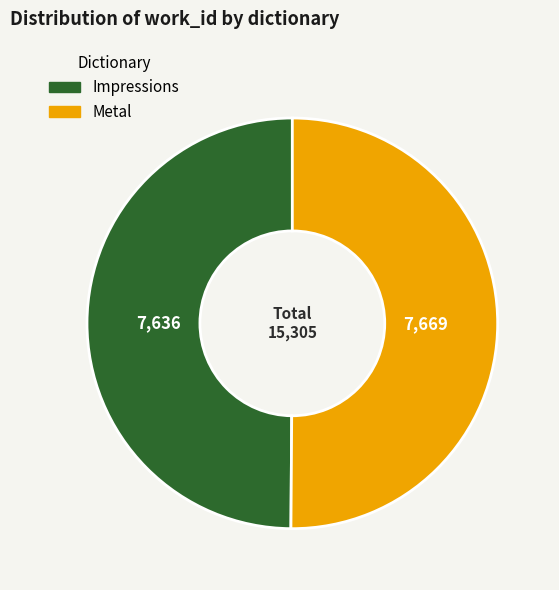

Count the number of slices in the pie.

2